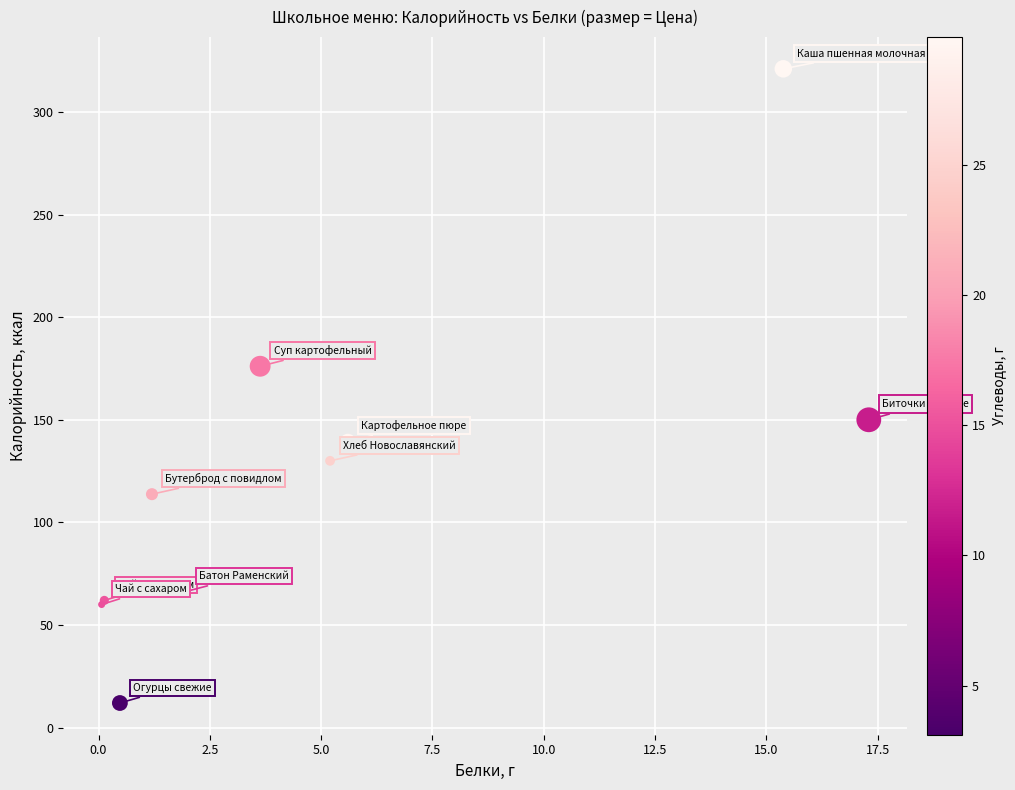

What Y value in the scatter plot is closest to 166?

176.1